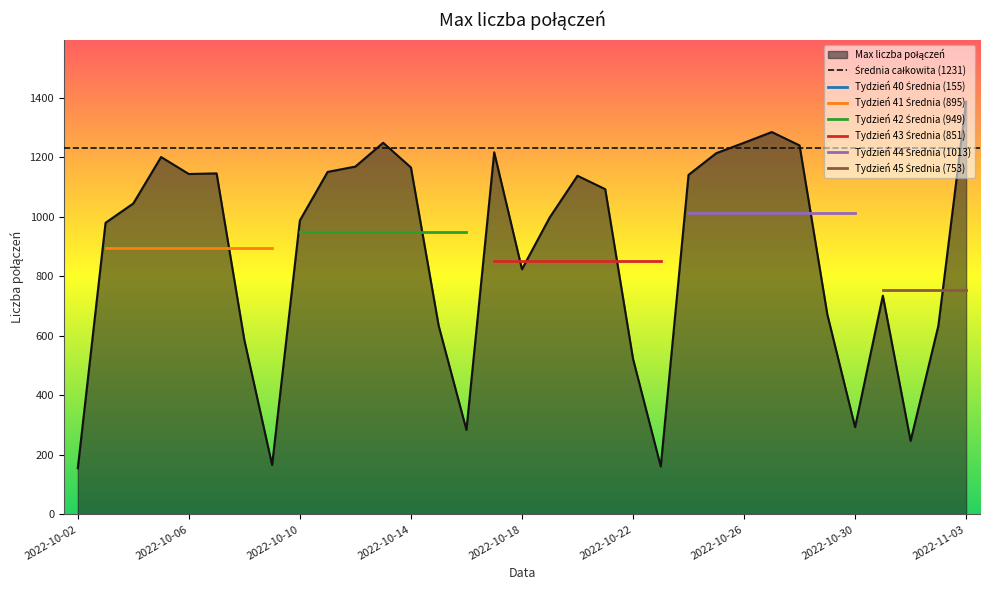

Reading left to right, extract all data points from this chart.

155	980	1045	1201	1144	1146	586	166	988	1151	1169	1249	1166	634	284	1217	824	998	1138	1093	523	161	1141	1214	1249	1285	1240	672	293	735	247	634	1387